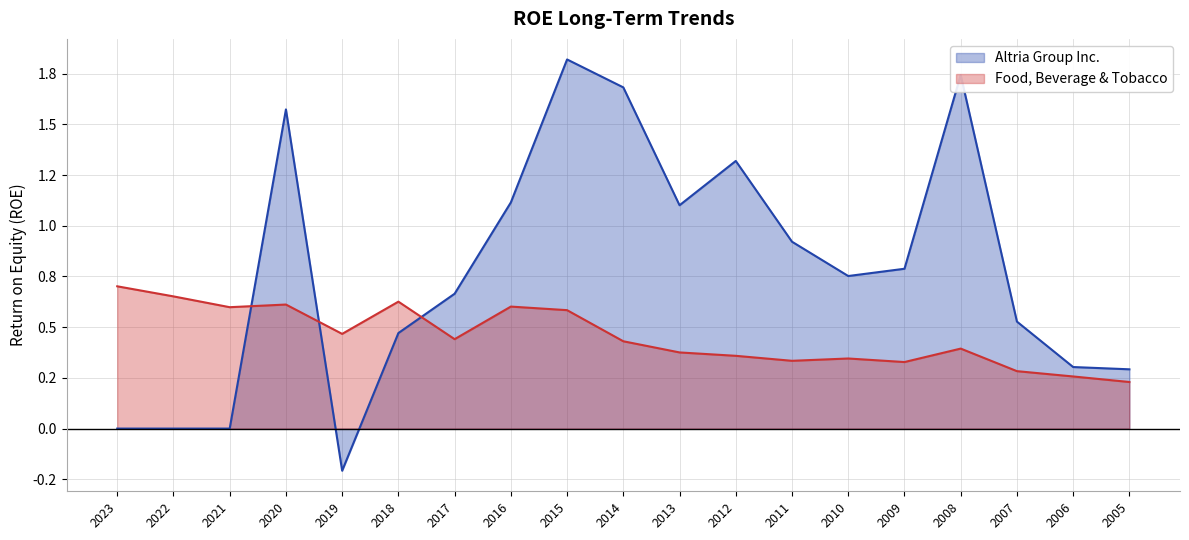

Reading left to right, extract all data points from this chart.

Altria Group Inc.: 2023=0.0	2022=0.0	2021=0.0	2020=1.6	2019=-0.2	2018=0.5	2017=0.7	2016=1.1	2015=1.8	2014=1.7	2013=1.1	2012=1.3	2011=0.9	2010=0.8	2009=0.8	2008=1.7	2007=0.5	2006=0.3	2005=0.3
Food, Beverage & Tobacco: 2023=0.7	2022=0.7	2021=0.6	2020=0.6	2019=0.5	2018=0.6	2017=0.4	2016=0.6	2015=0.6	2014=0.4	2013=0.4	2012=0.4	2011=0.3	2010=0.3	2009=0.3	2008=0.4	2007=0.3	2006=0.3	2005=0.2